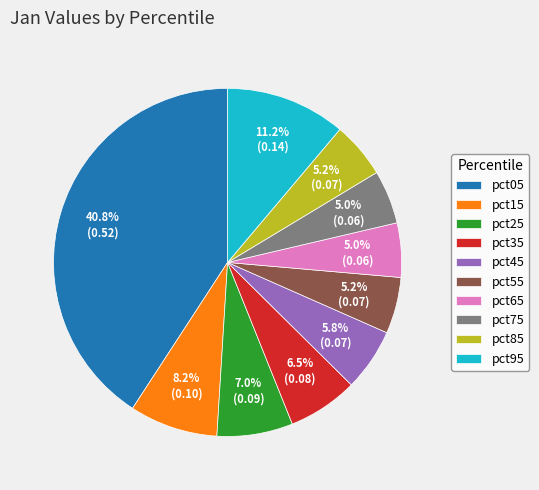

Does pct55 account for over 50% of the chart?

No